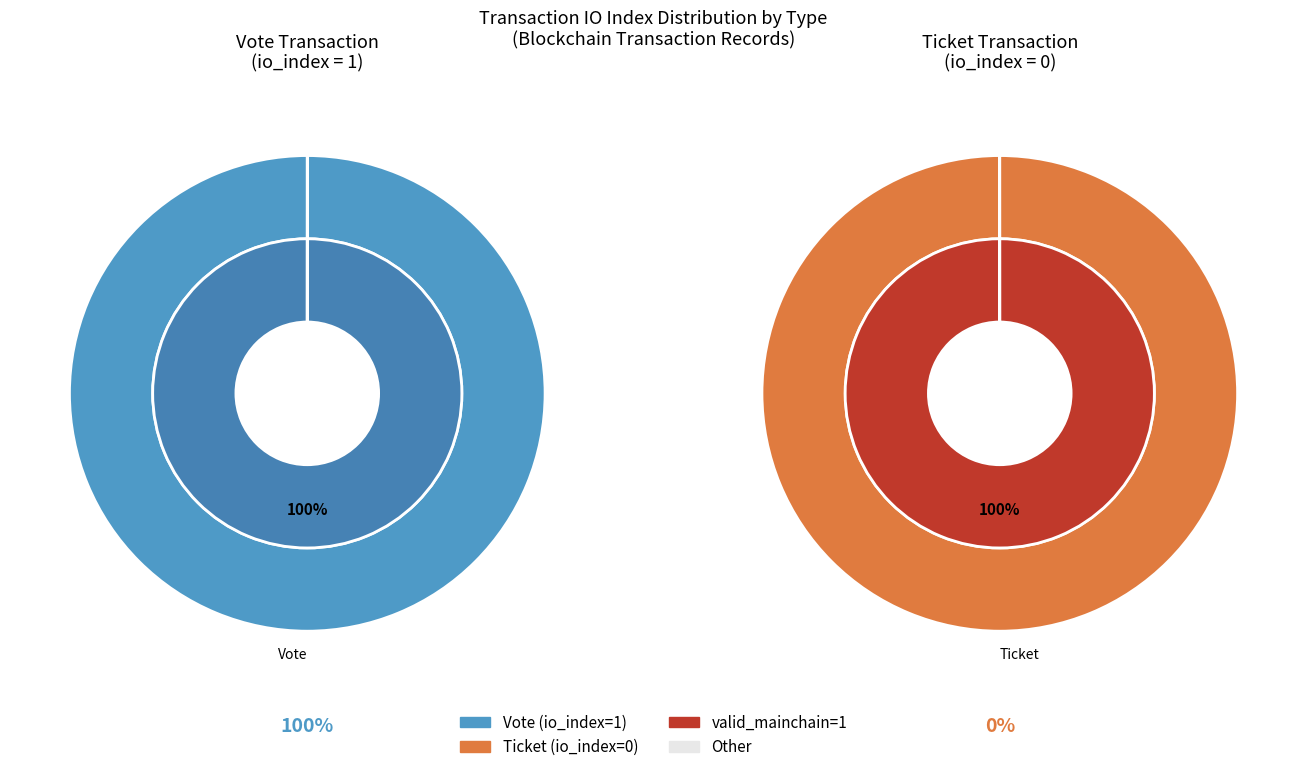

What portion of the pie excludes Ticket?

100.0%